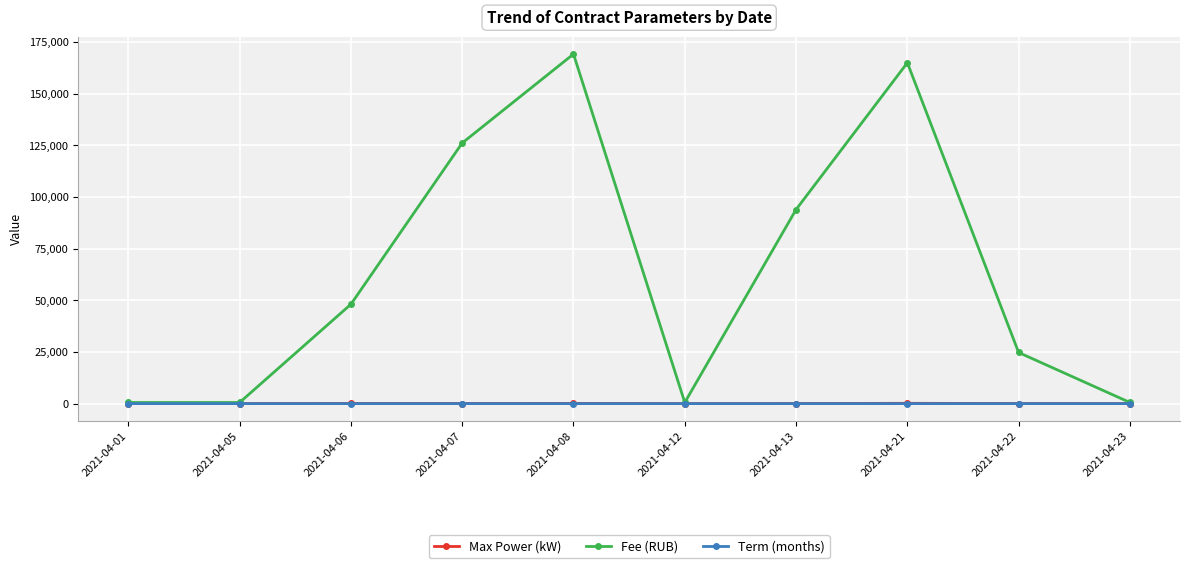

At which category does the chart reach its peak across all series?

2021-04-08